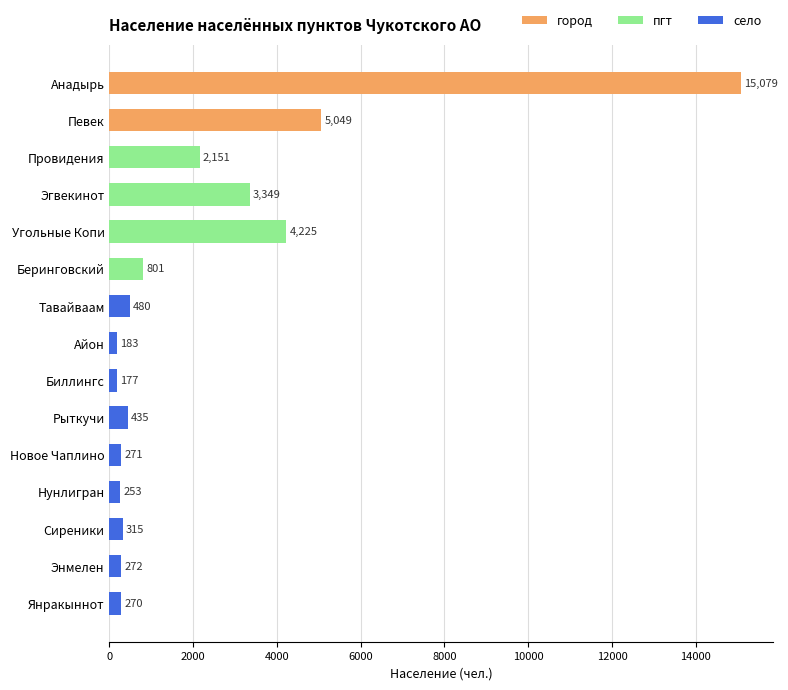

How many series are shown in this chart?

1